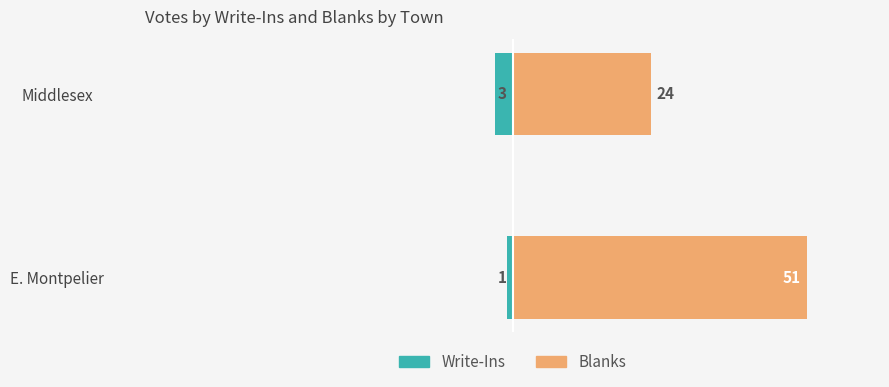

Reading left to right, extract all data points from this chart.

Write-Ins: 0=-1	1=-3
Blanks: 0=51	1=24